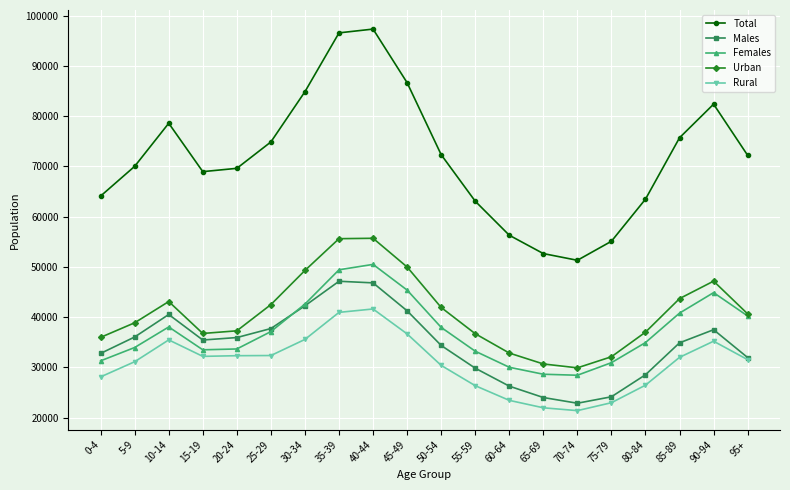

In Urban, how many points are higher than both neighbors (excluding endpoints)?

3